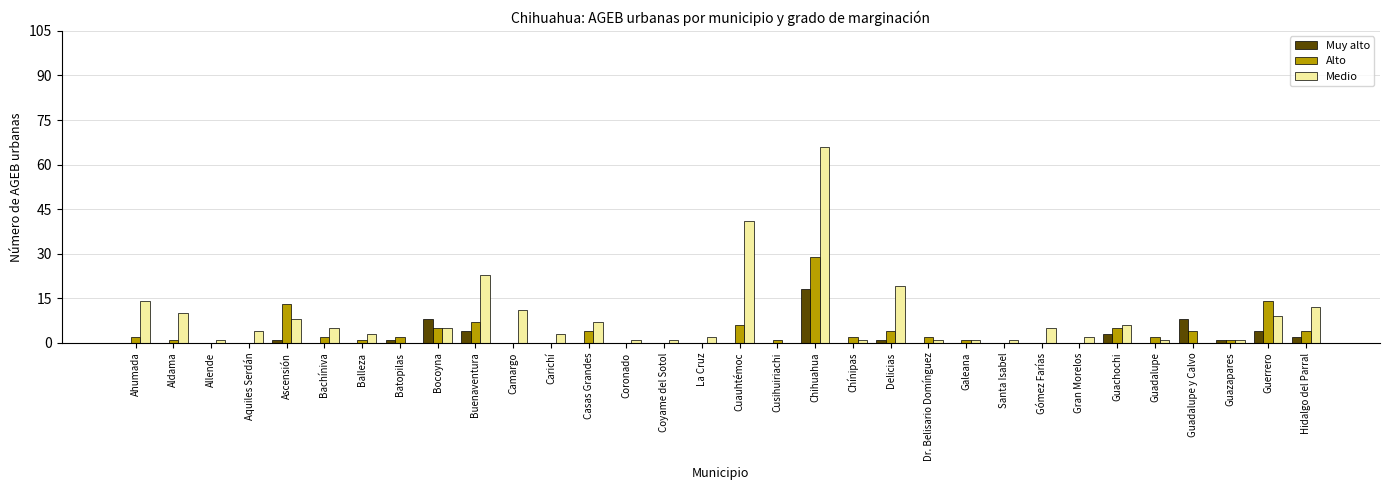

Is it true that Alto equals 4 at Delicias?

True